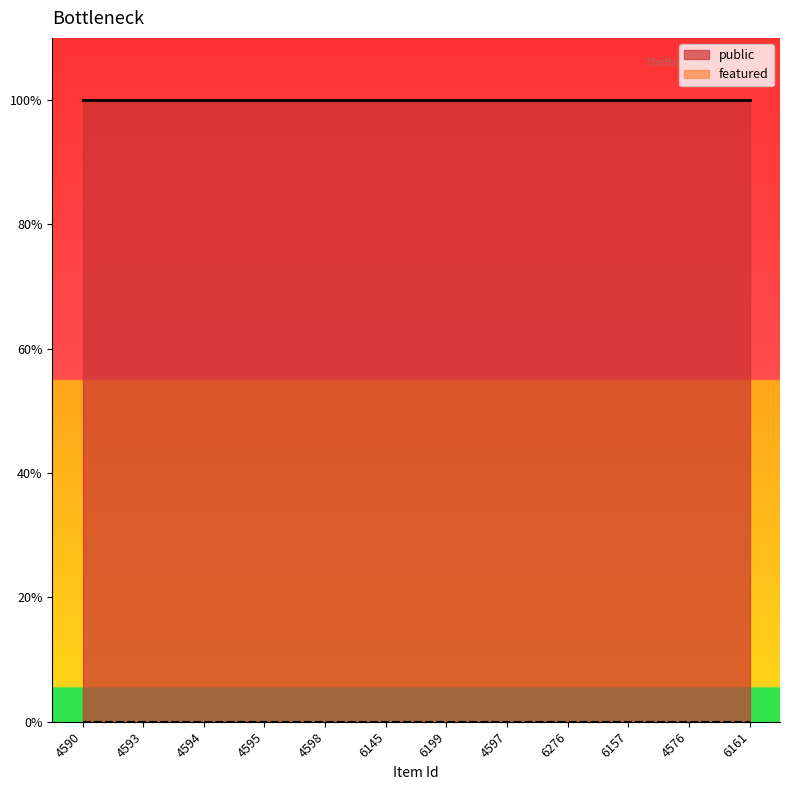

How many lines are shown in the chart?

2